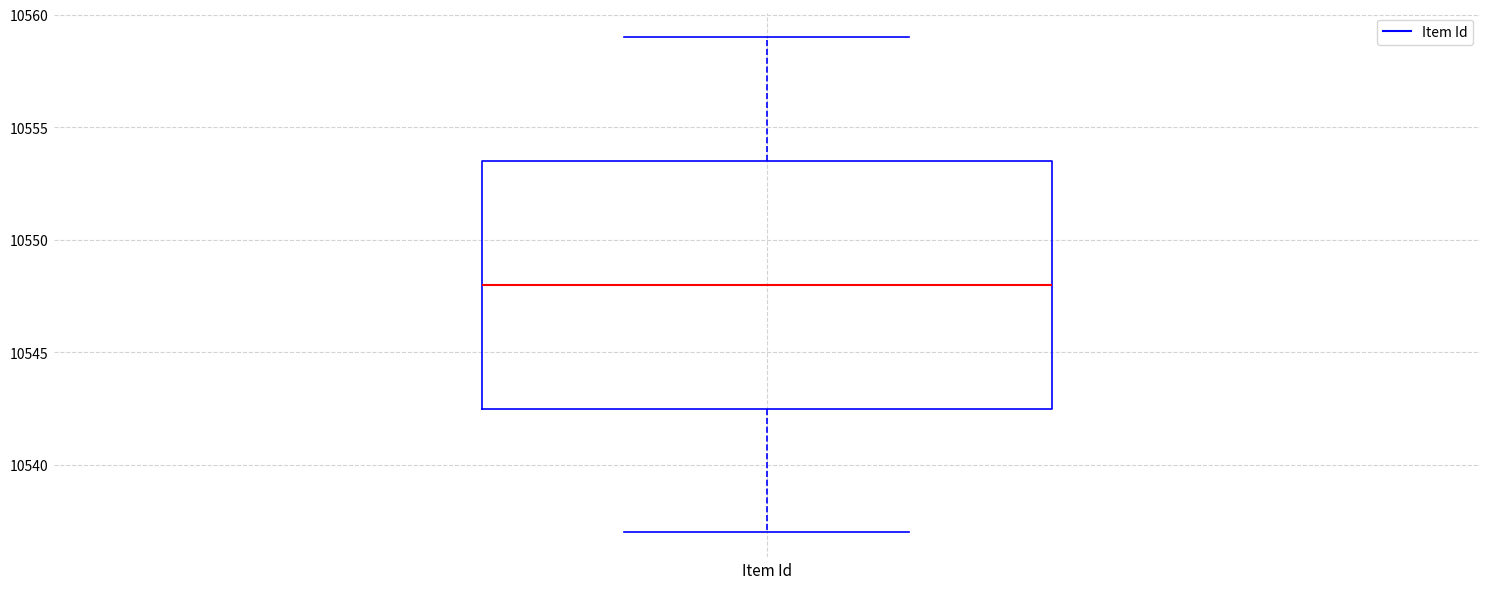

Transcribe this box plot: give where the median line is, the range the box spans, and where the two whiskers end, as read against the y-axis. The values are not printed on the chart, so give them approximately, as read against the axis.

median 10548.0, box 10542.5 to 10553.5, whiskers 10537.0 to 10559.0